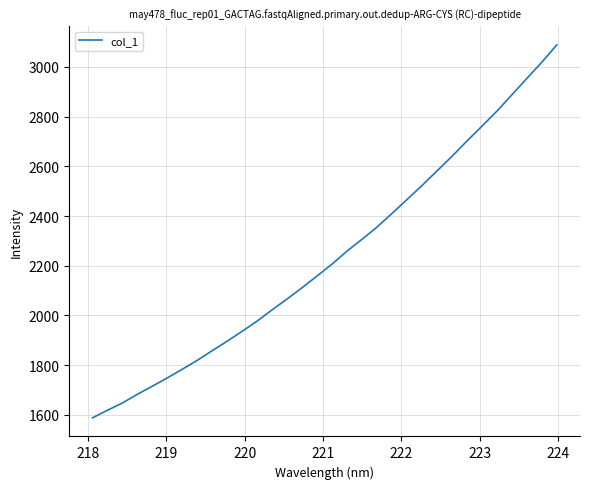

What is the difference between the maximum and minimum values?

1501.1